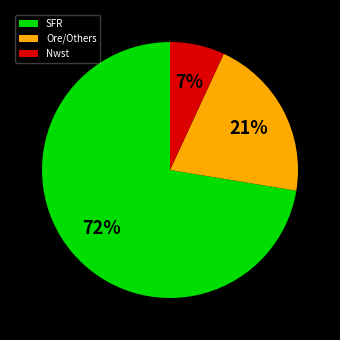

What percentage is the Nwst slice, to the nearest percent?

7%